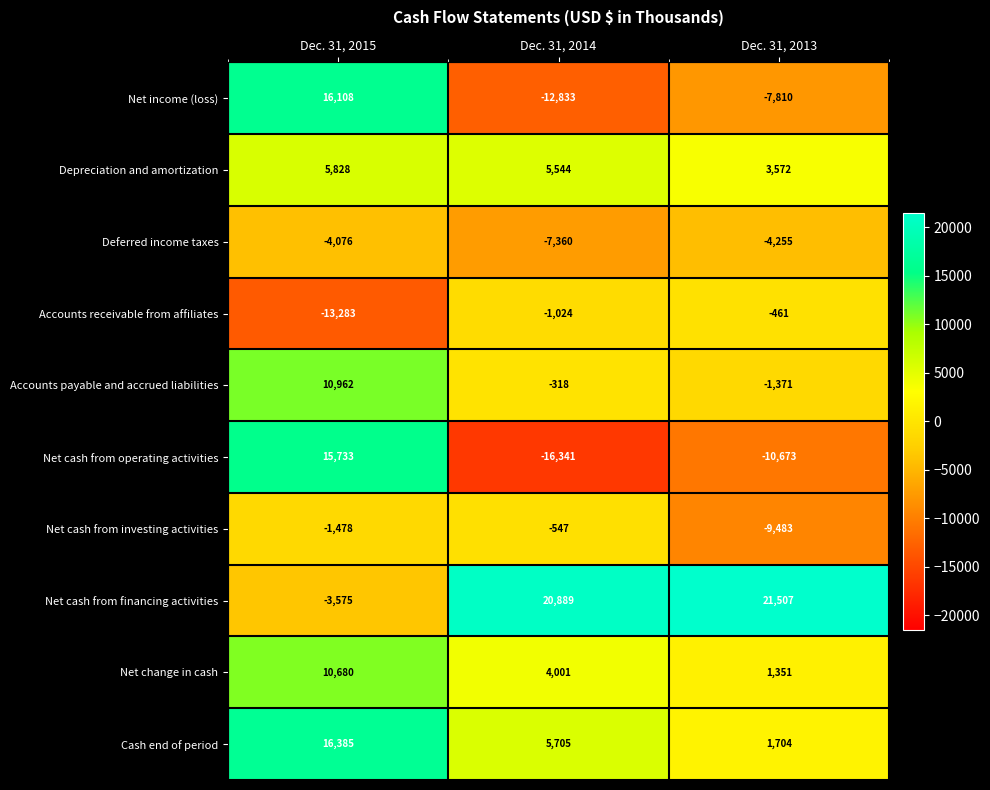

What is the greatest value displayed?

21507